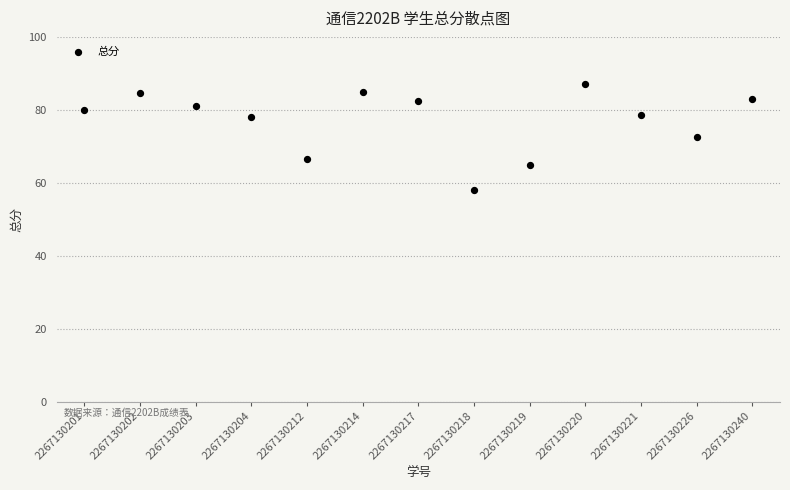

What is the range of Y values (max minus min)?

29.0